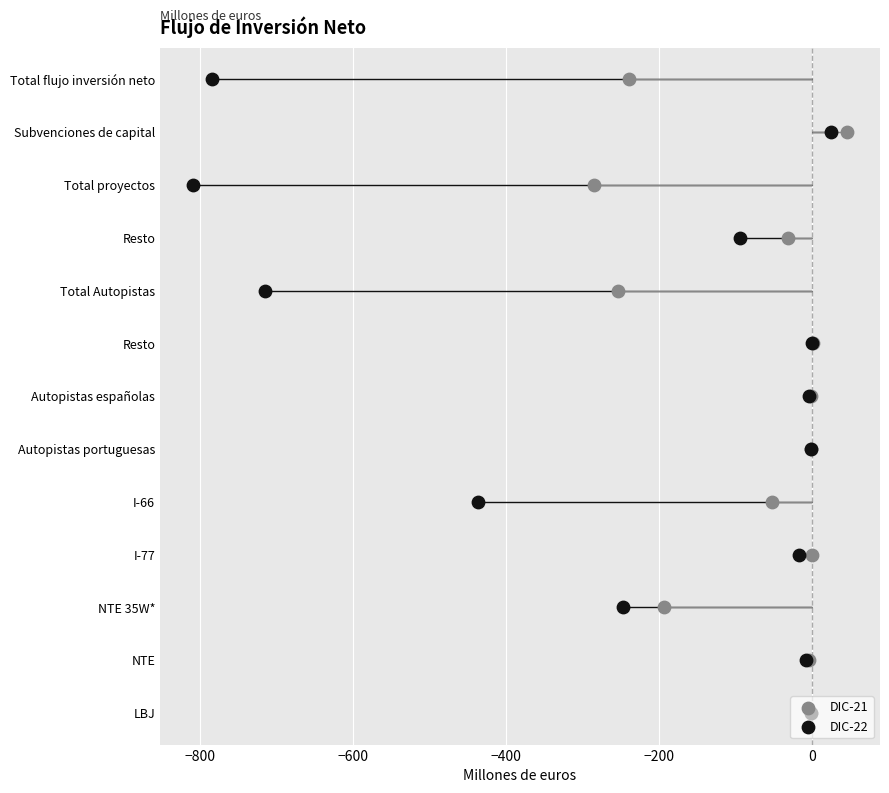

Which series reaches the maximum Y coordinate?

DIC-21